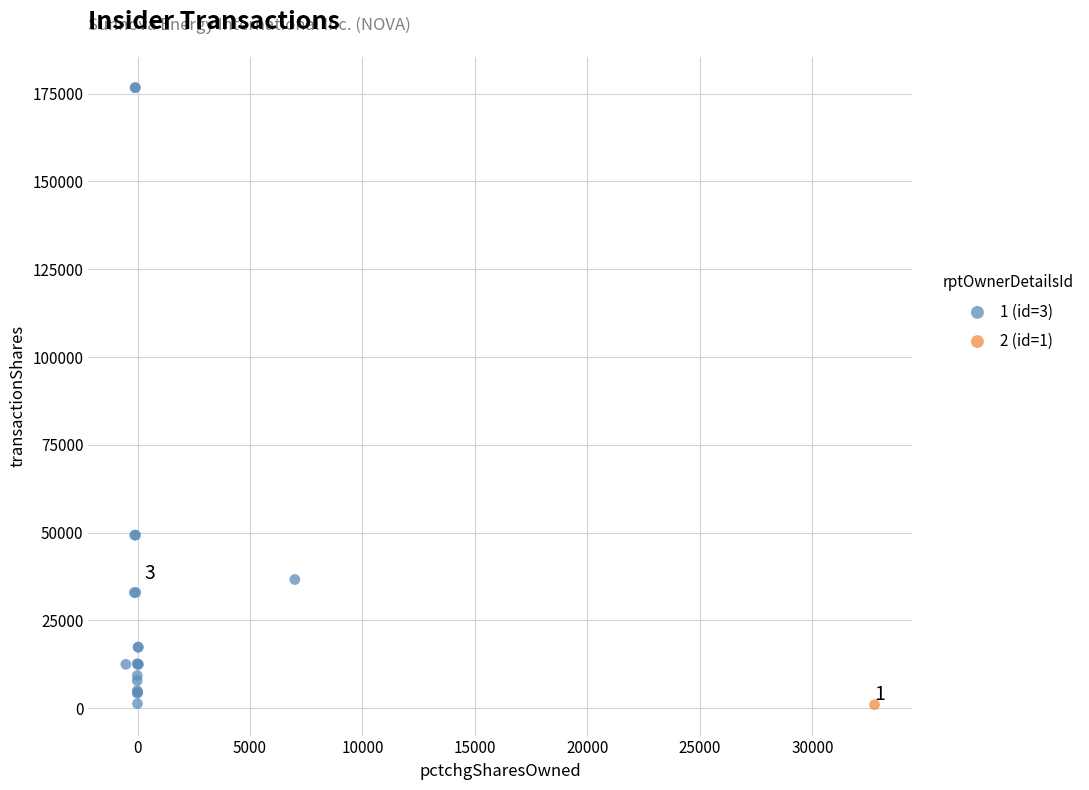

What are all the series names shown in the legend?

1 (id=3), 2 (id=1)